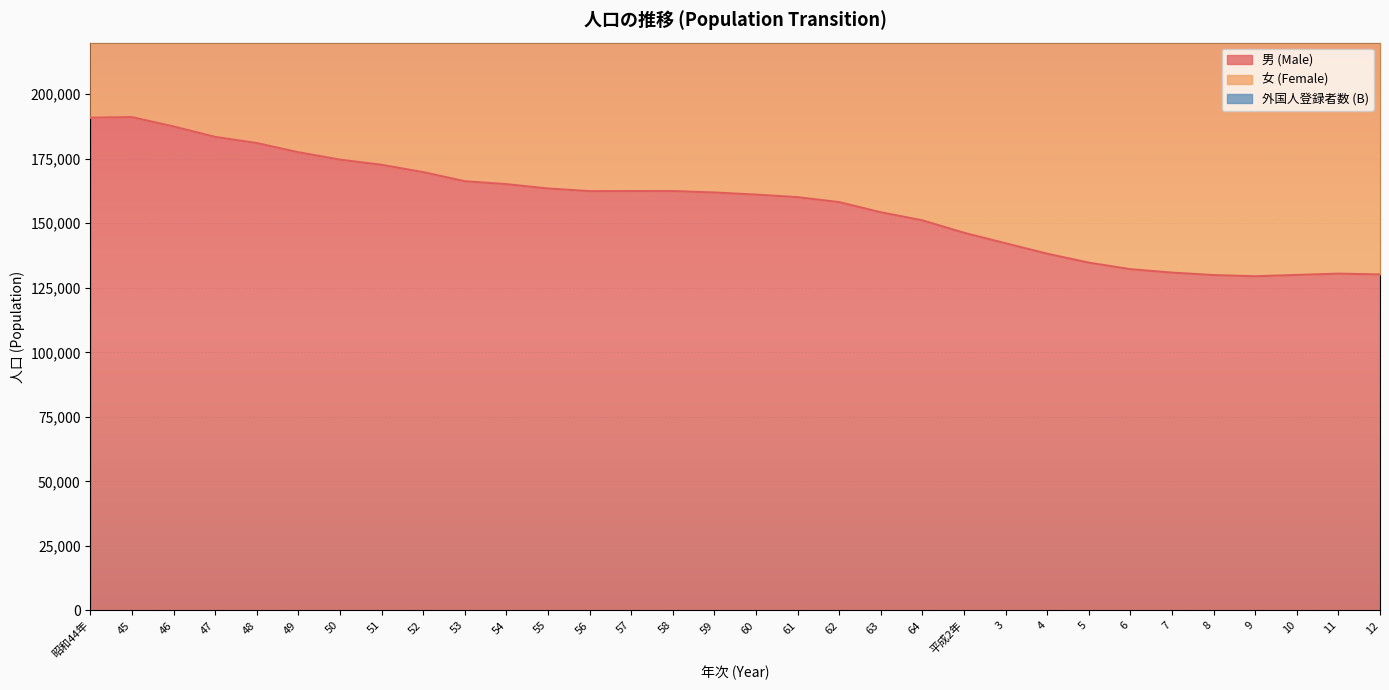

True or false: 女 (Female) has a value of 544271 at 64.

False